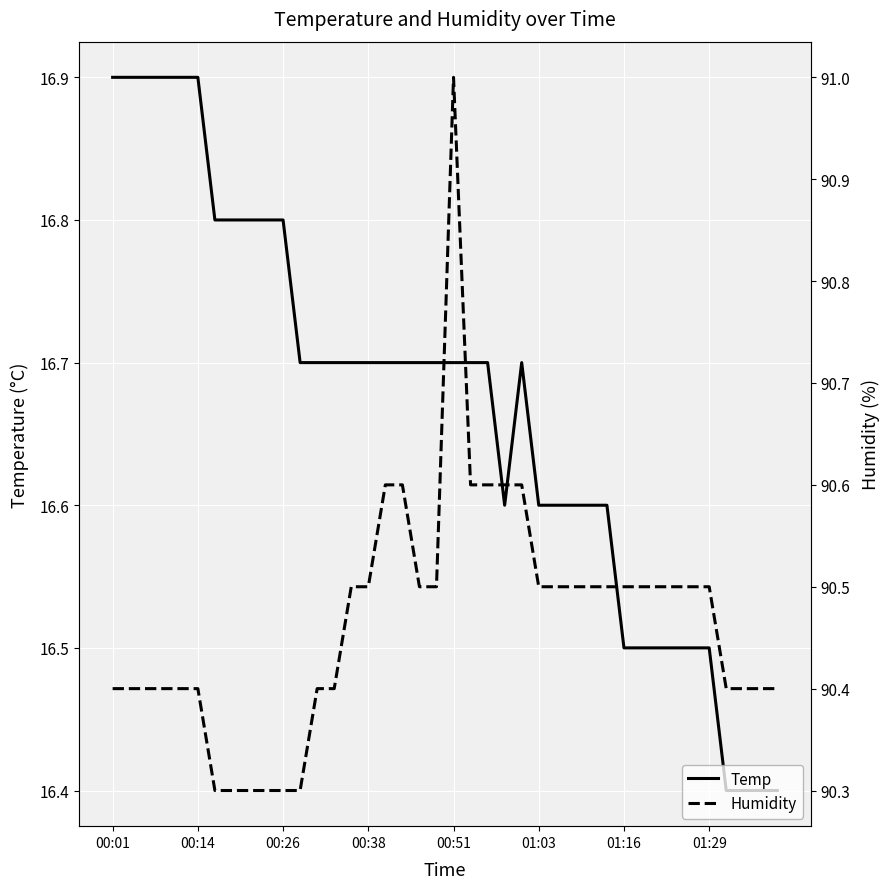

What is the minimum value for Temp?

16.4